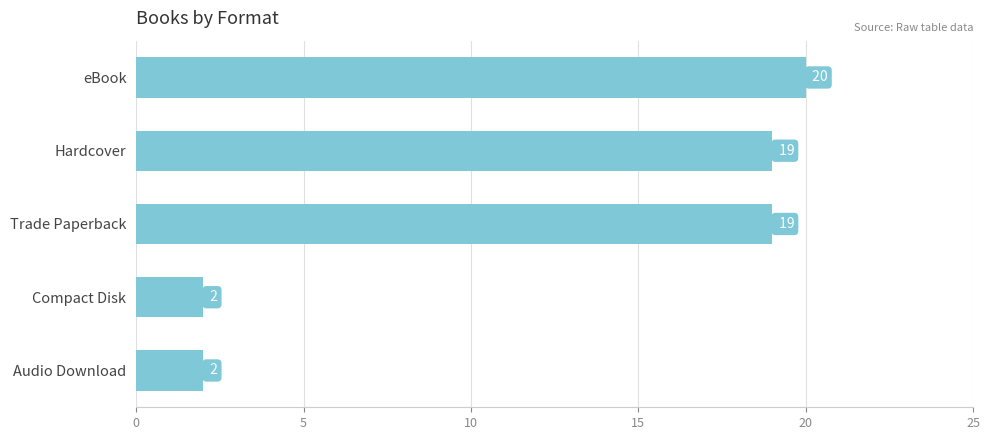

Read the value at Hardcover, to the nearest 5.

20